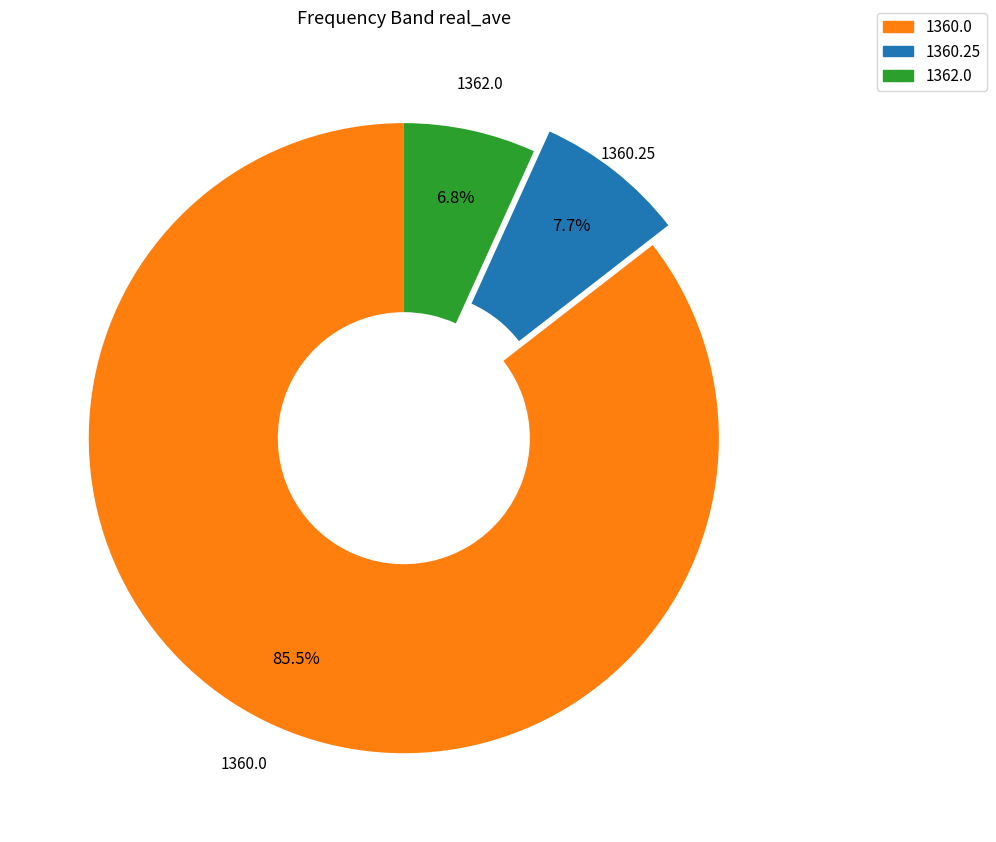

How much of the chart is everything except 1360.25?

92.3%